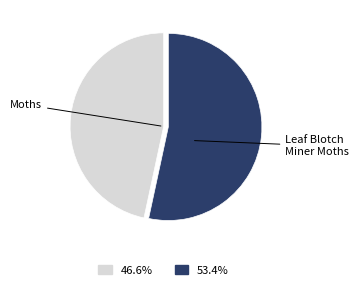

Is there any slice that represents more than half of the pie?

Yes